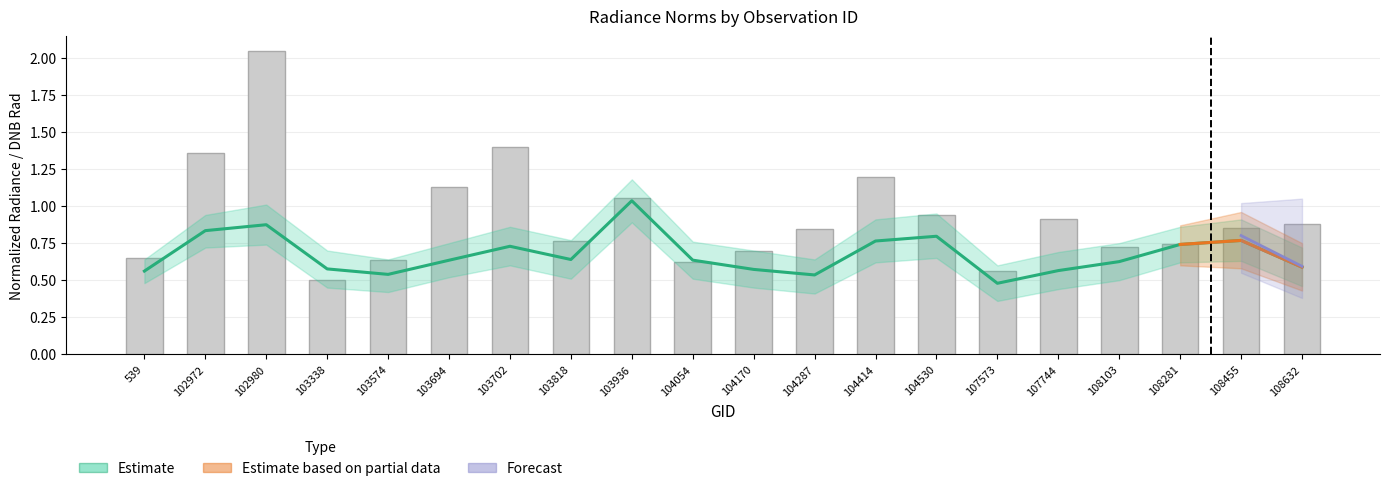

Is it true that dnbrad equals 1.1 at 103936?

True